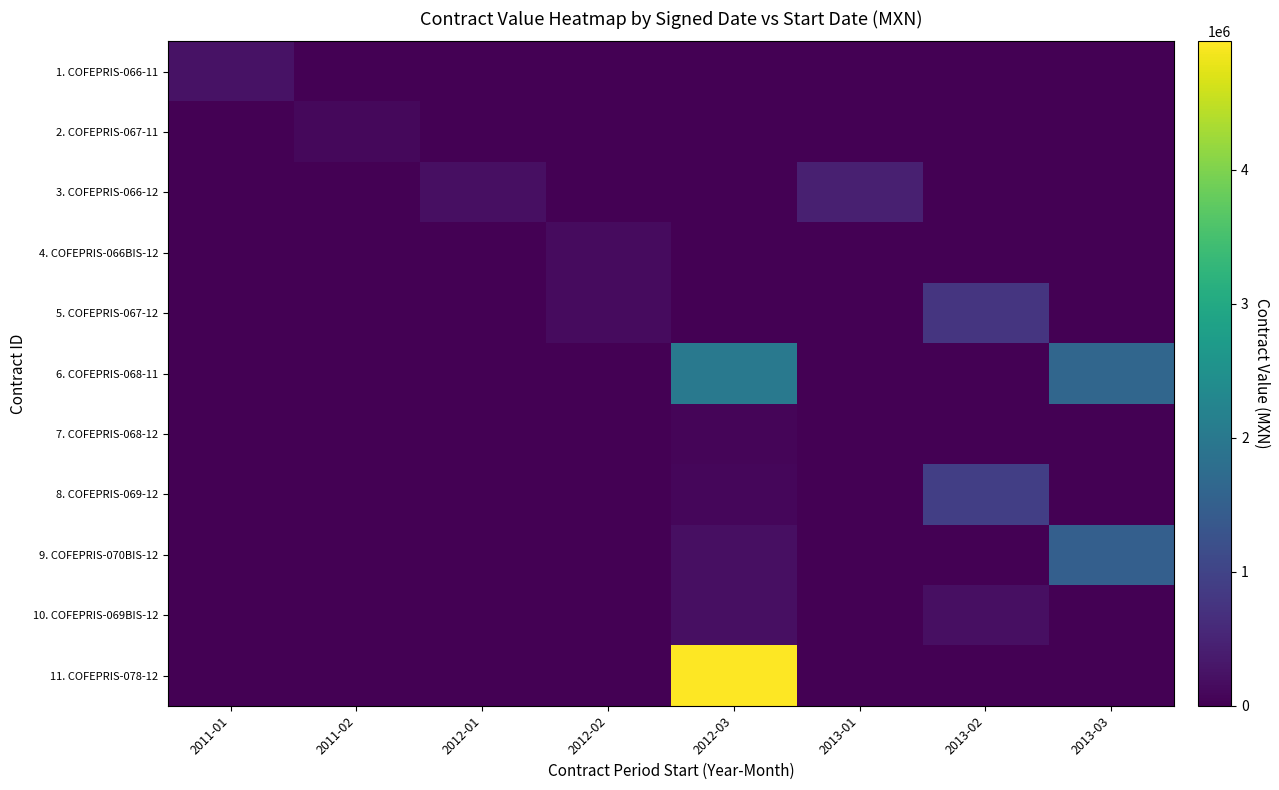

Which series has the widest spread of values?

11. COFEPRIS-078-12